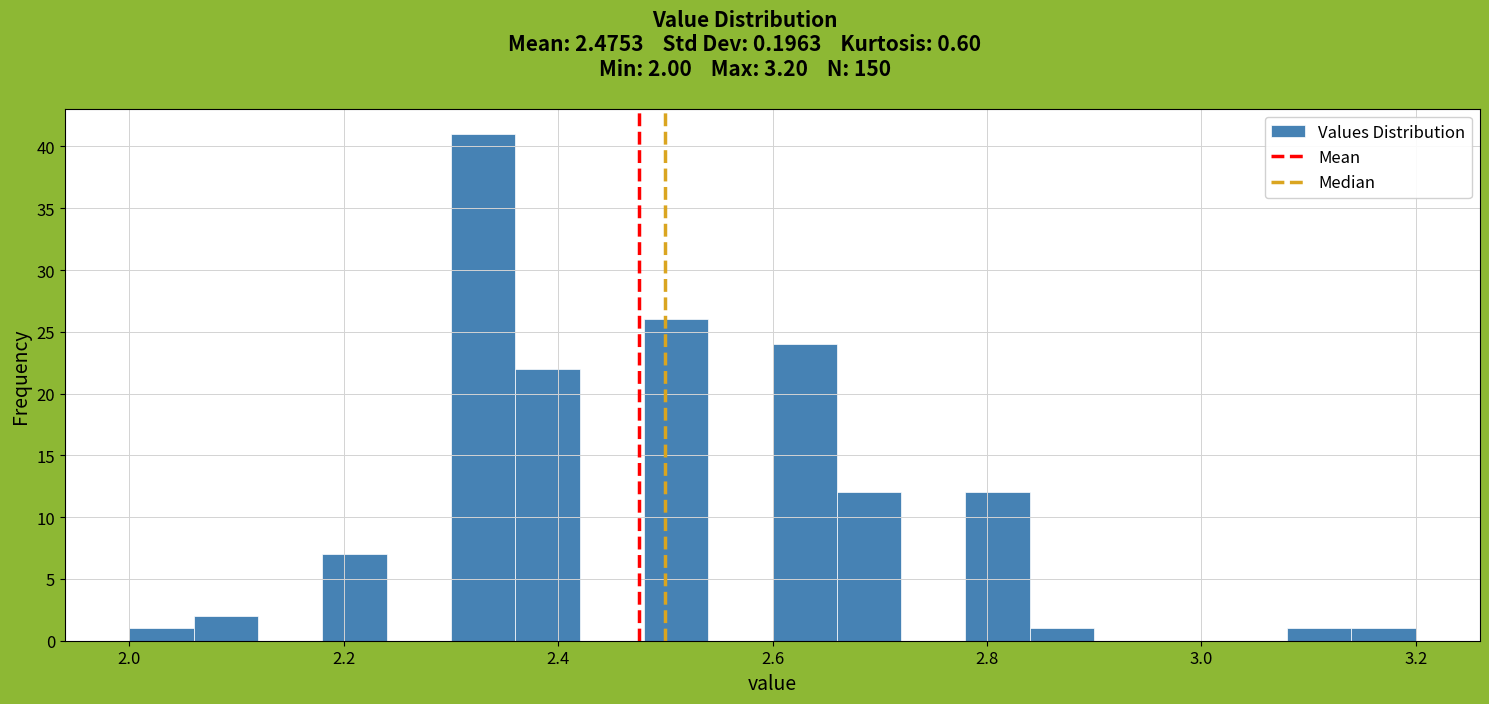

Around what value on the x-axis is the tallest bar? Give the approximate position of its centre, as read against the axis.

2.34